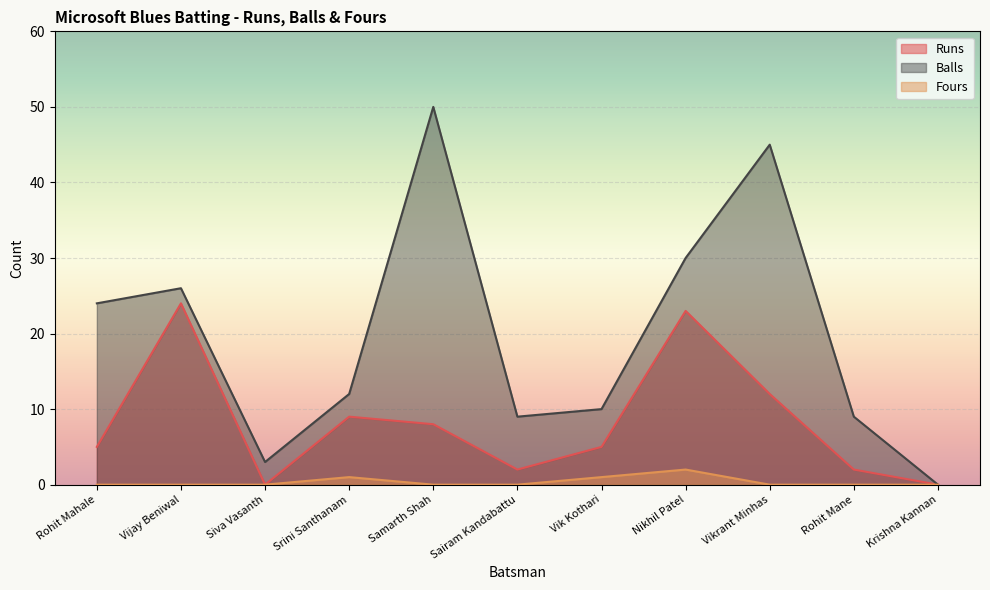

How many lines are shown in the chart?

3